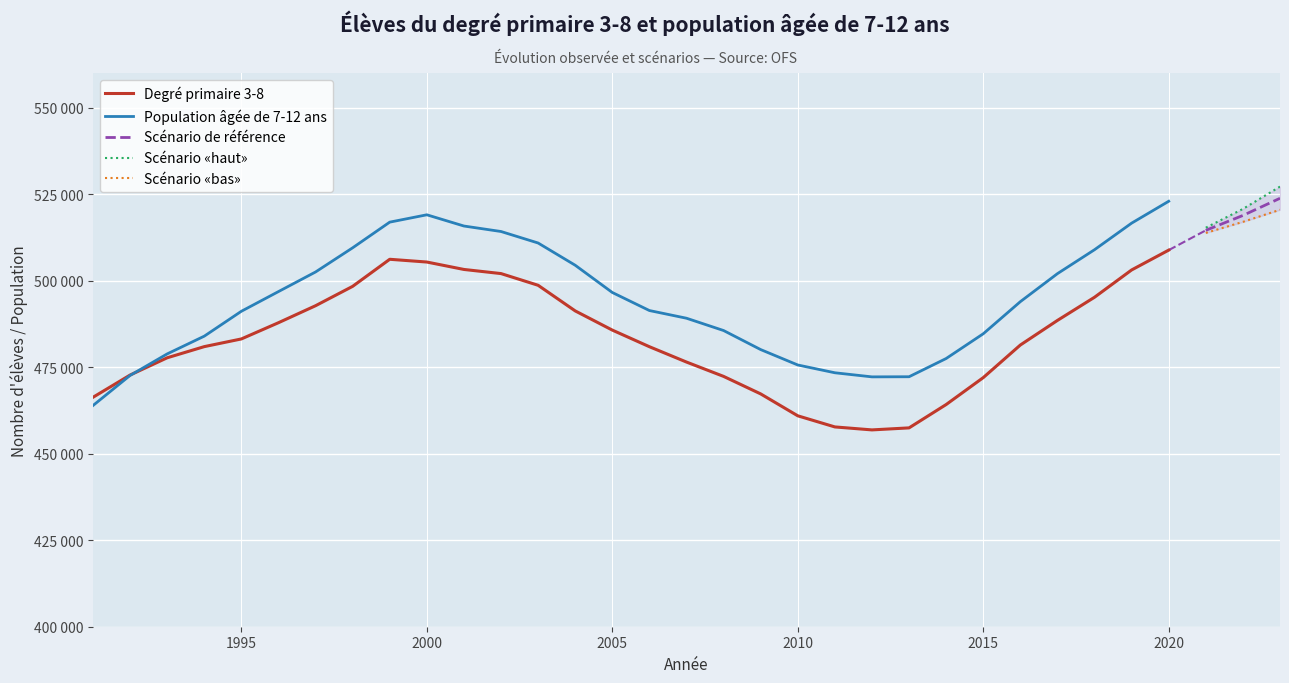

True or false: Population âgée de 7-12 ans and Degré primaire 3-8 intersect in this chart.

True